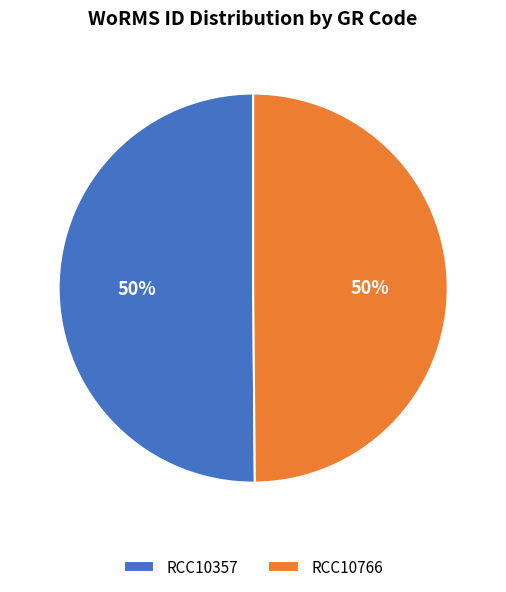

Do RCC10357 and RCC10766 together represent more than half of the pie?

Yes